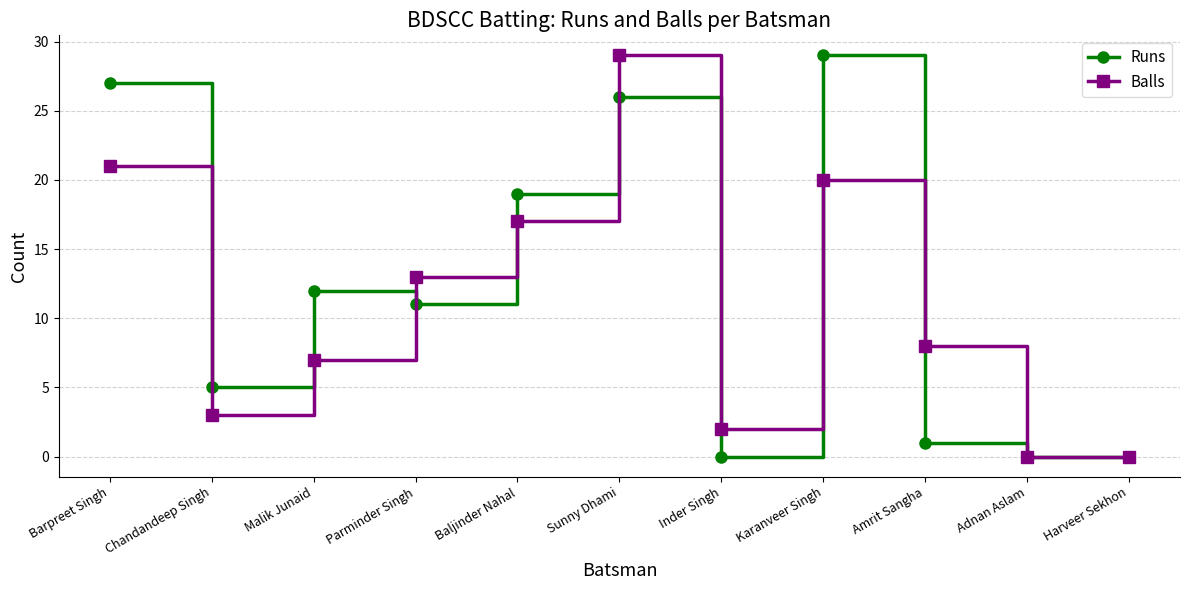

What are all the series names shown in the legend?

Runs, Balls